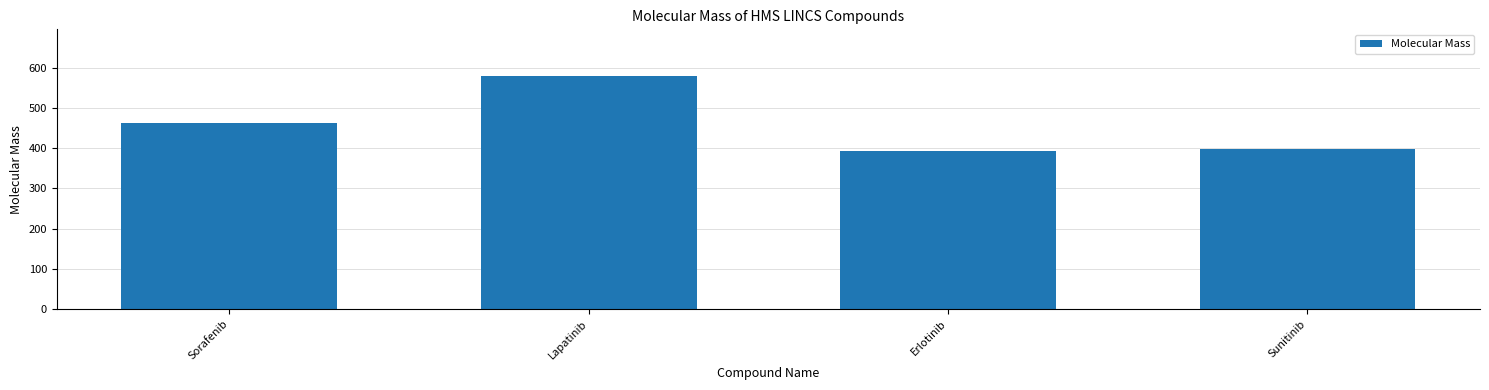

Does the chart contain any negative values?

No